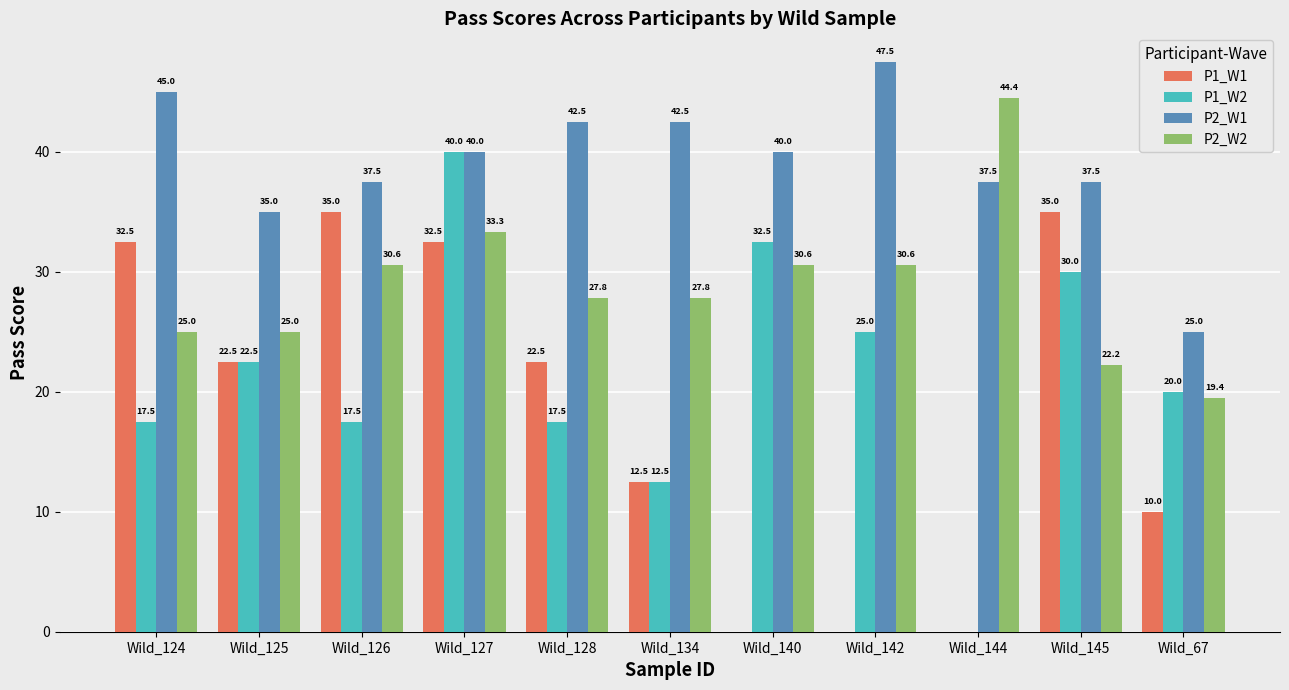

The P1_W1 series shows 12.5 at Wild_145. True or false?

False